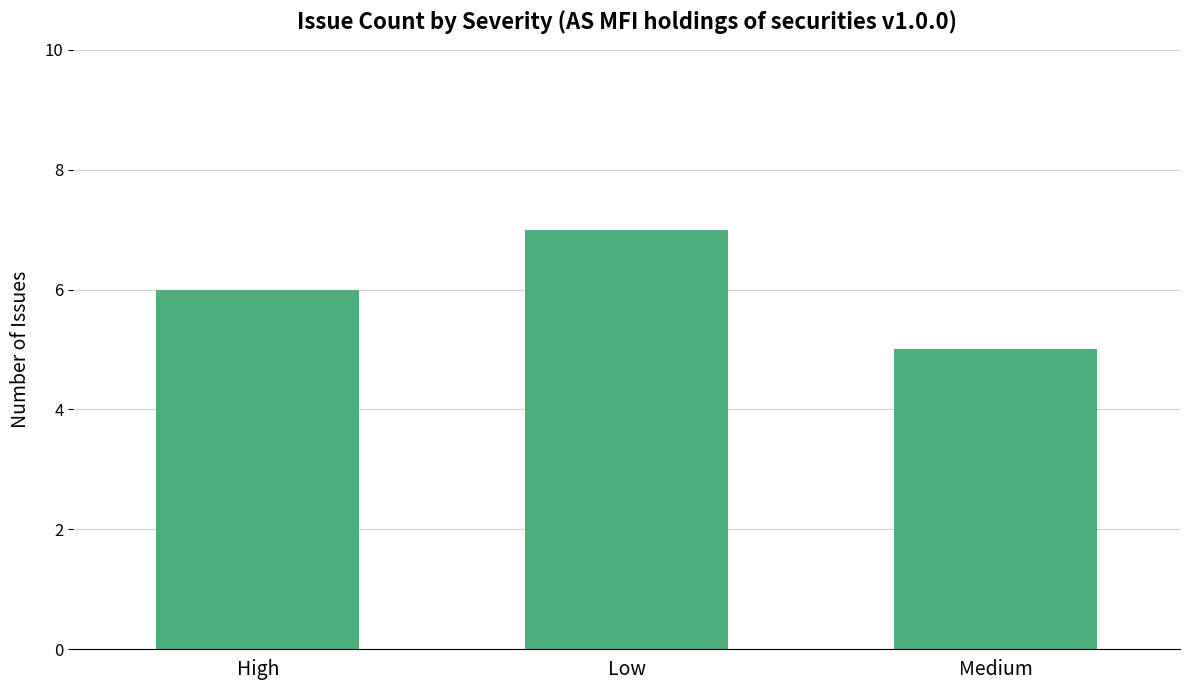

Reading left to right, extract all data points from this chart.

High=6	Low=7	Medium=5